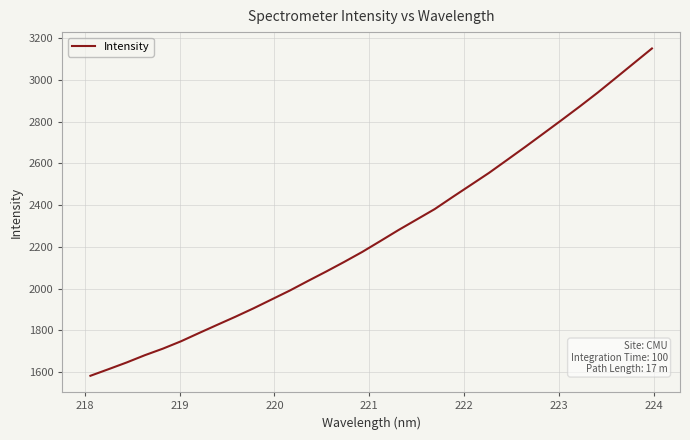

What is the difference between the maximum and minimum values?

1567.4